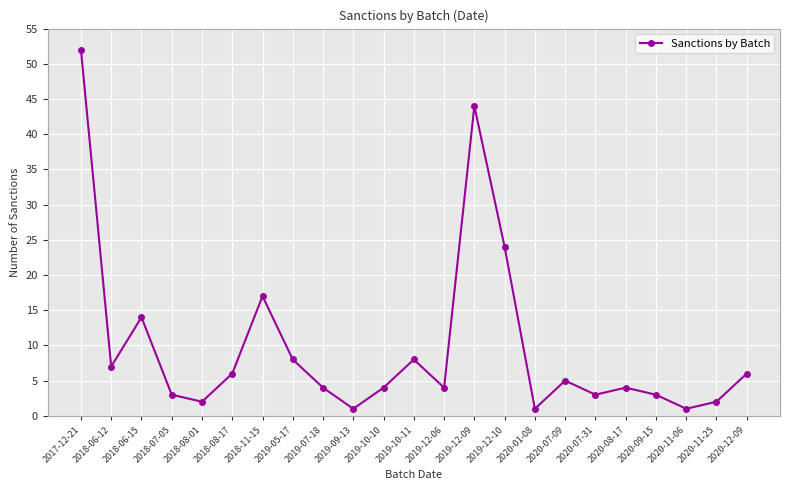

How many lines are shown in the chart?

1